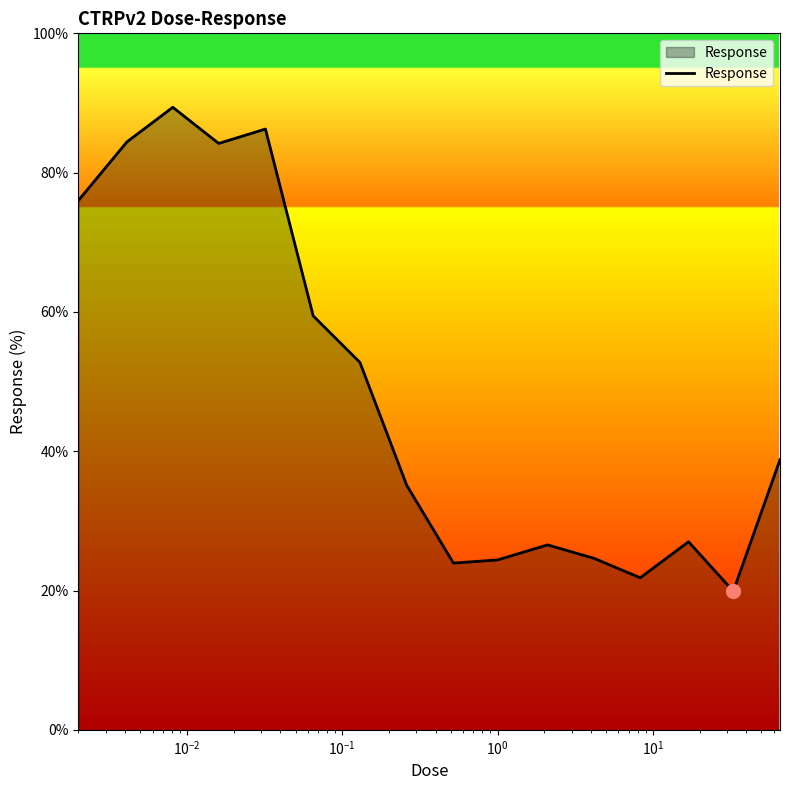

What is the difference between the maximum and minimum values?

69.5